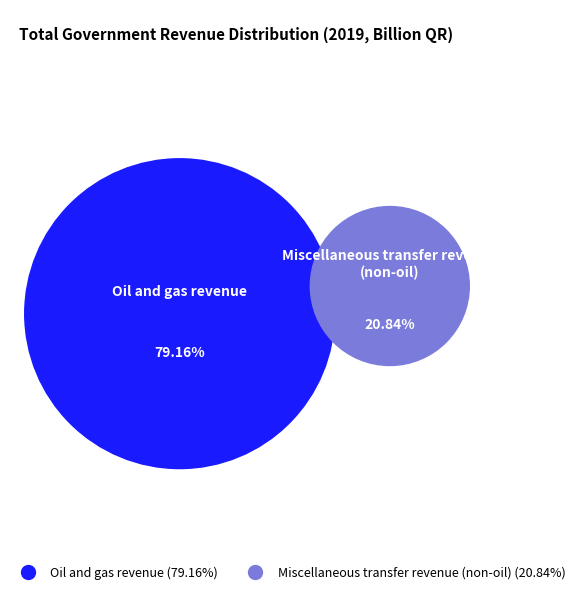

Which slice is the smallest?

Miscellaneous transfer revenue (non-oil)